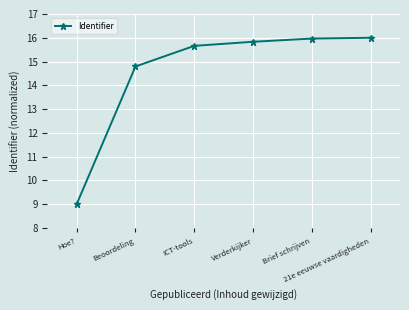

What is the value of the 4th point from the left?

15.8